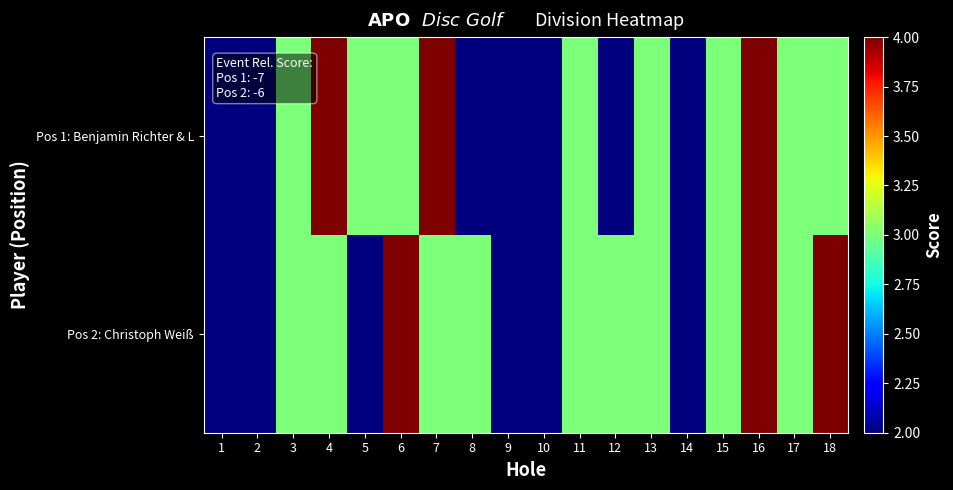

At how many categories does at least one series exceed 3?

5